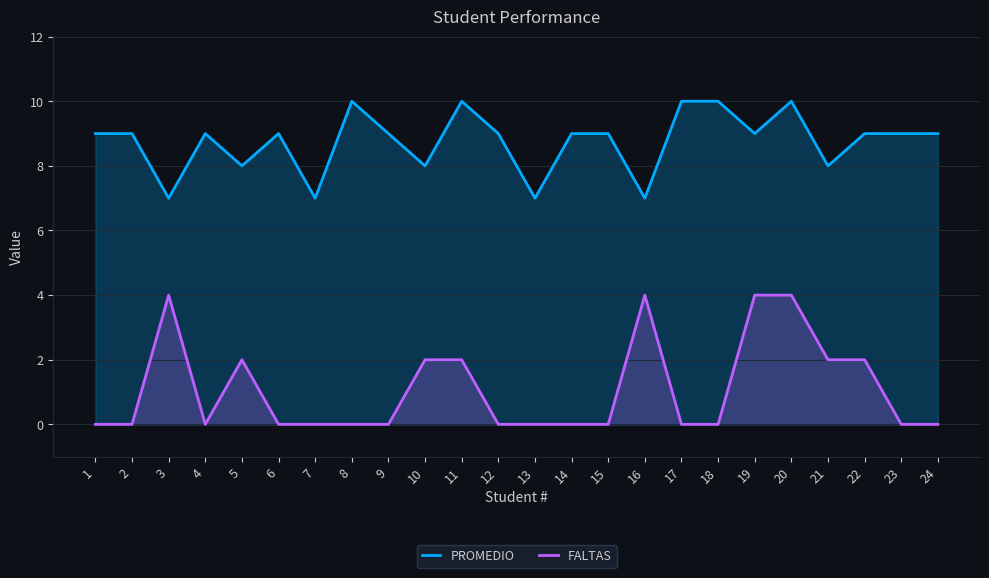

List the series in order of their peak value, lowest first.

FALTAS, PROMEDIO